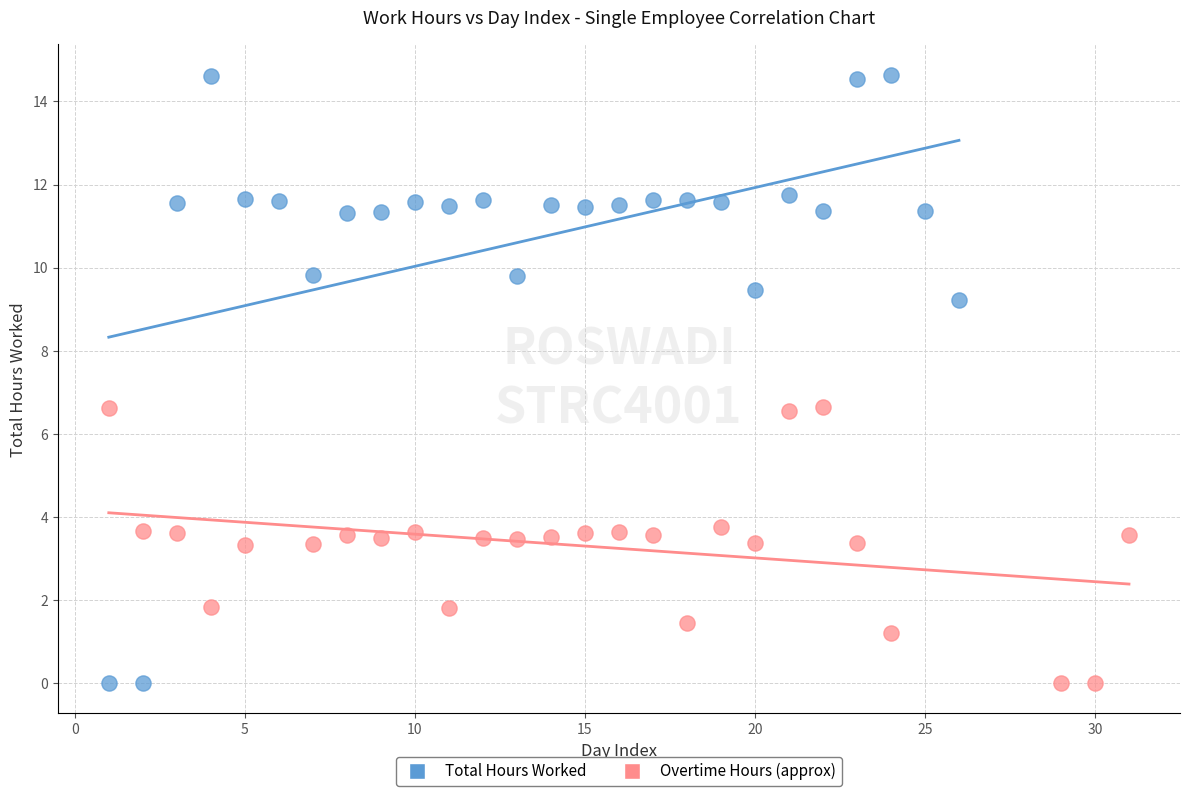

What are all the series names shown in the legend?

Total Hours Worked, Overtime Hours (approx)